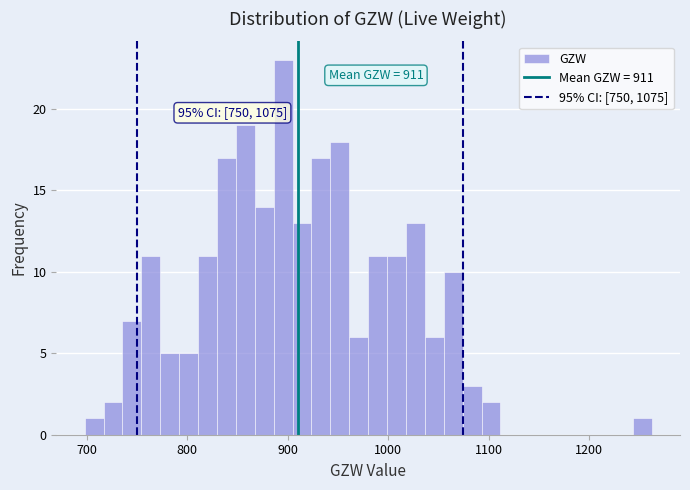

Around what value on the x-axis is the tallest bar? Give the approximate position of its centre, as read against the axis.

900